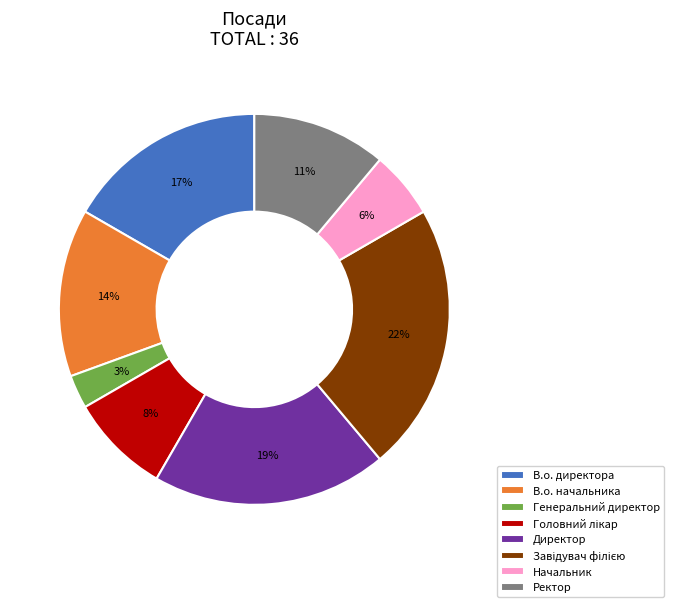

Between Генеральний директор and Директор, which is larger?

Директор